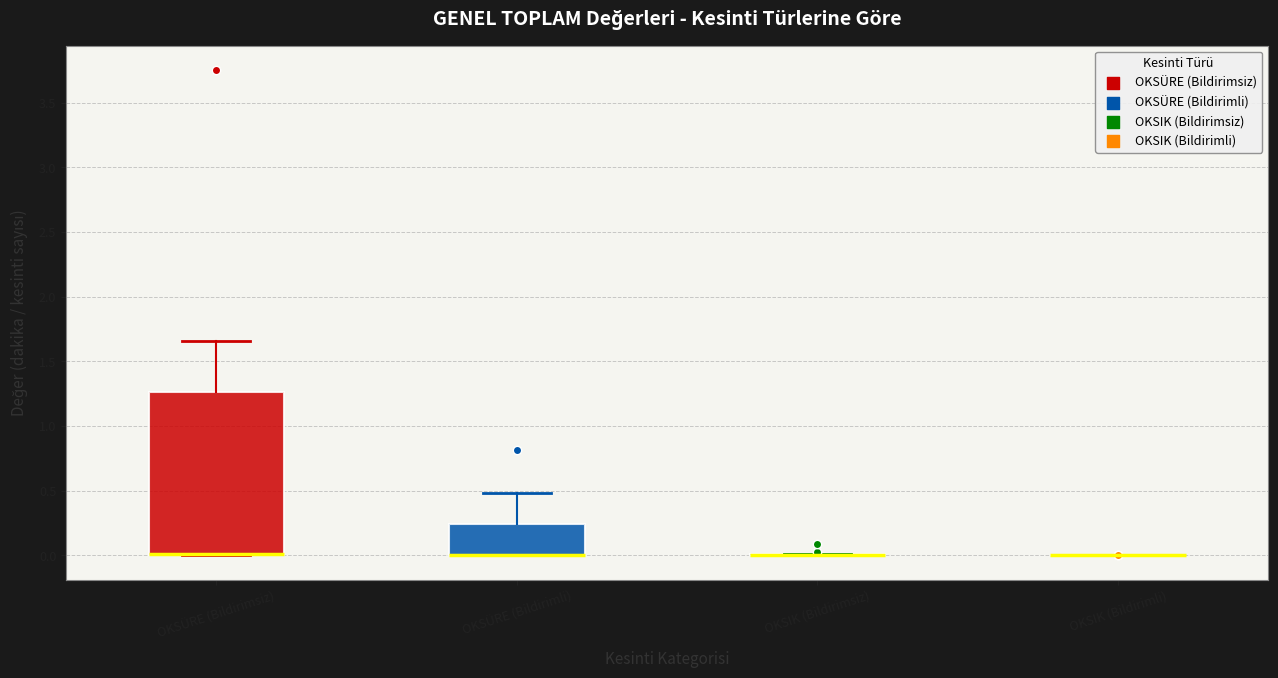

Where does the upper whisker of the box for OKSÜRE (Bildirimsiz) end on the y-axis? The values are not printed on the chart, so give them approximately, as read against the axis.

1.65